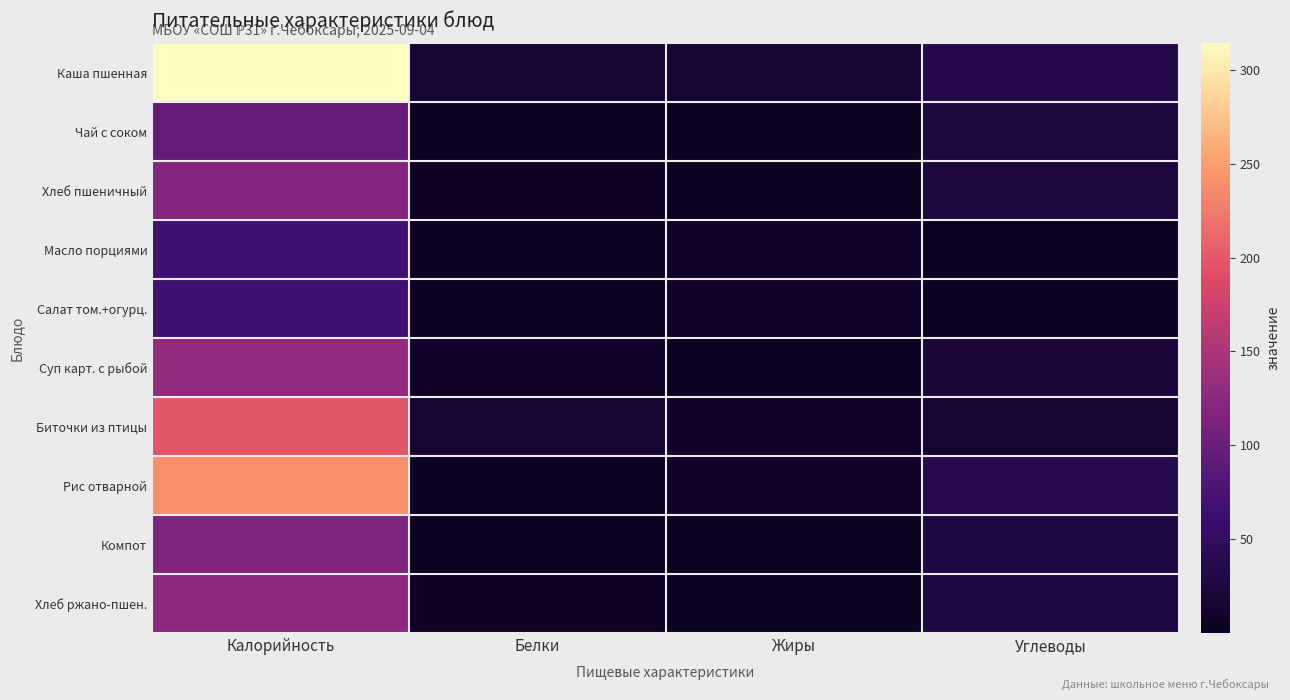

Reading right to left, what are all the values shown in this chart?

Каша пшенная: Углеводы=33.7	Жиры=13.9	Белки=13.7	Калорийность=314.0
Чай с соком: Углеводы=24.5	Жиры=0.0	Белки=0.3	Калорийность=95.0
Хлеб пшеничный: Углеводы=24.3	Жиры=0.4	Белки=3.8	Калорийность=119.0
Масло порциями: Углеводы=0.1	Жиры=7.2	Белки=0.1	Калорийность=66.0
Салат том.+огурц.: Углеводы=2.2	Жиры=6.1	Белки=0.6	Калорийность=66.0
Суп карт. с рыбой: Углеводы=20.1	Жиры=3.4	Белки=5.2	Калорийность=131.0
Биточки из птицы: Углеводы=14.5	Жиры=8.6	Белки=15.6	Калорийность=198.0
Рис отварной: Углеводы=35.7	Жиры=9.0	Белки=3.6	Калорийность=238.0
Компот: Углеводы=27.9	Жиры=1.2	Белки=0.2	Калорийность=115.0
Хлеб ржано-пшен.: Углеводы=25.8	Жиры=0.9	Белки=4.5	Калорийность=126.0